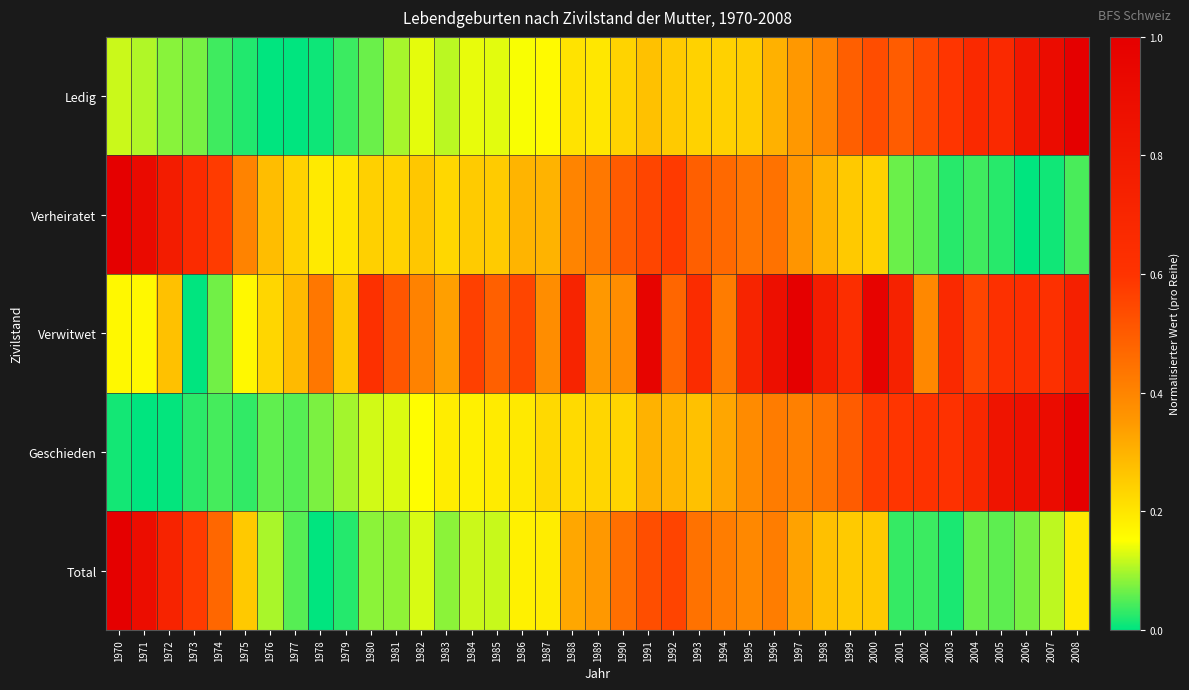

What is the greatest value displayed?

1.0